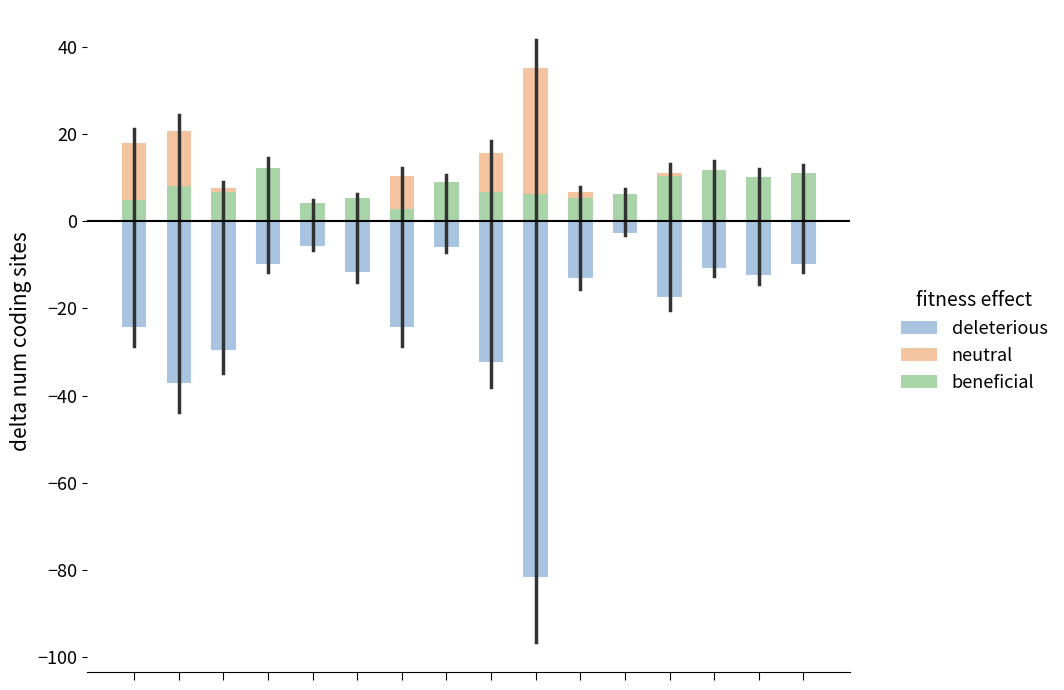

The beneficial series shows 6.5 at 4. True or false?

False